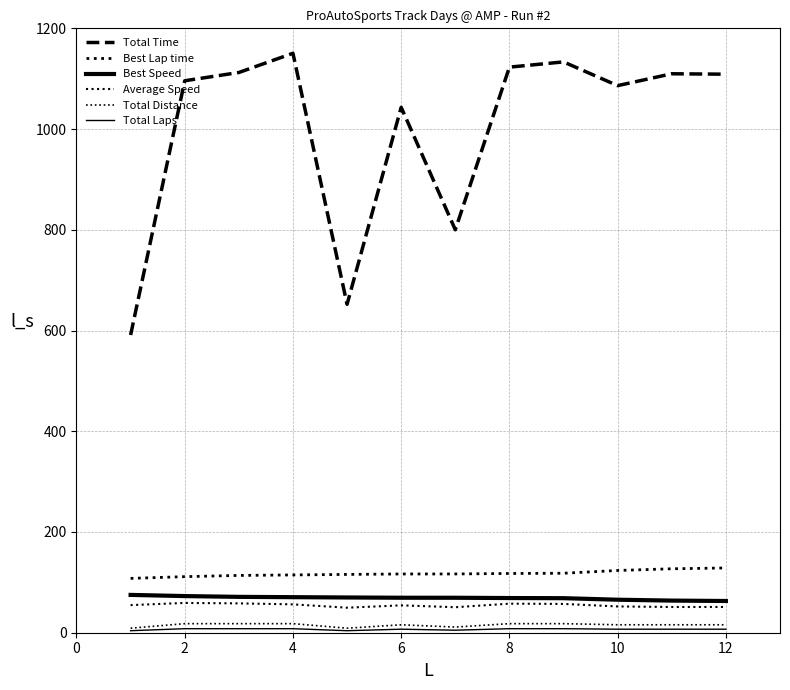

How many values in the Best Speed series exceed 69?

7